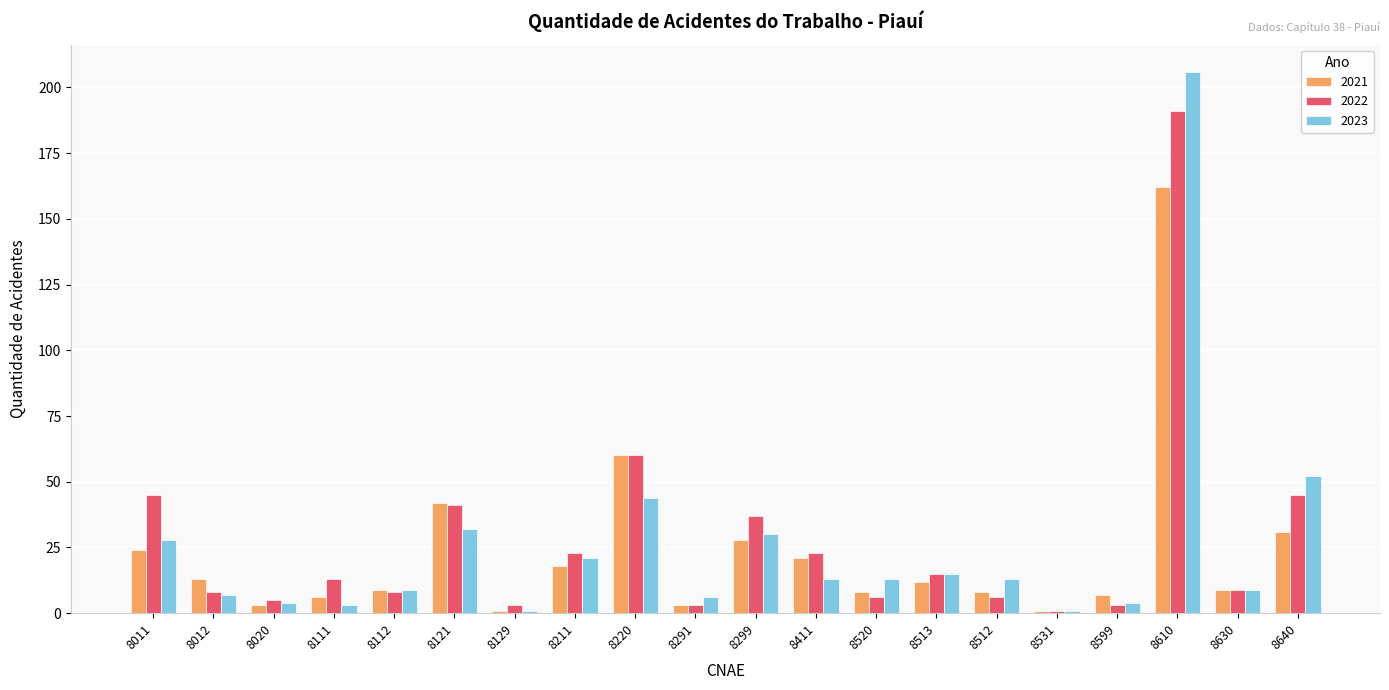

What are all the series names shown in the legend?

2021, 2022, 2023